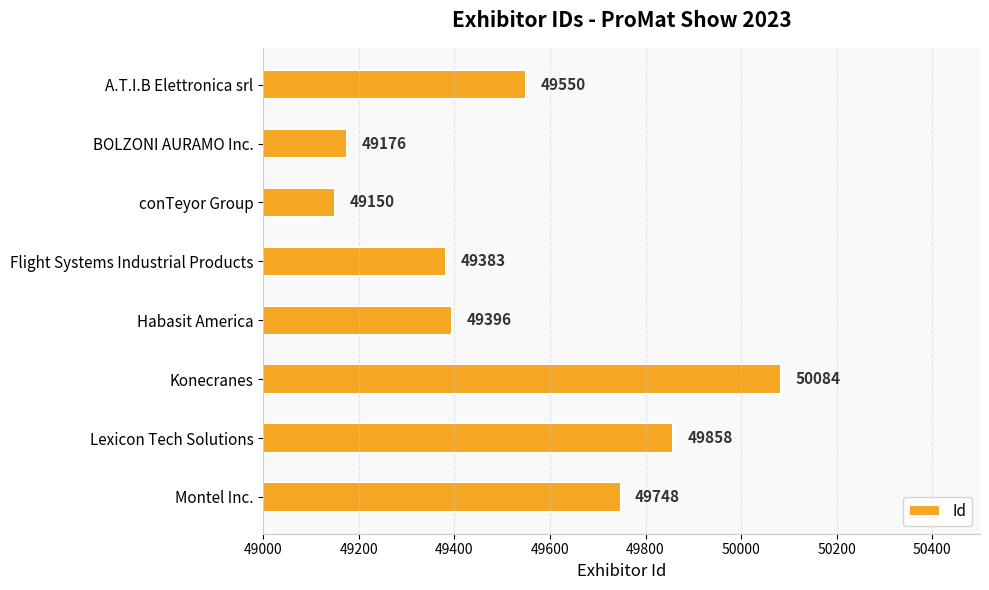

Reading top to bottom, extract all data points from this chart.

49550	49176	49150	49383	49396	50084	49858	49748